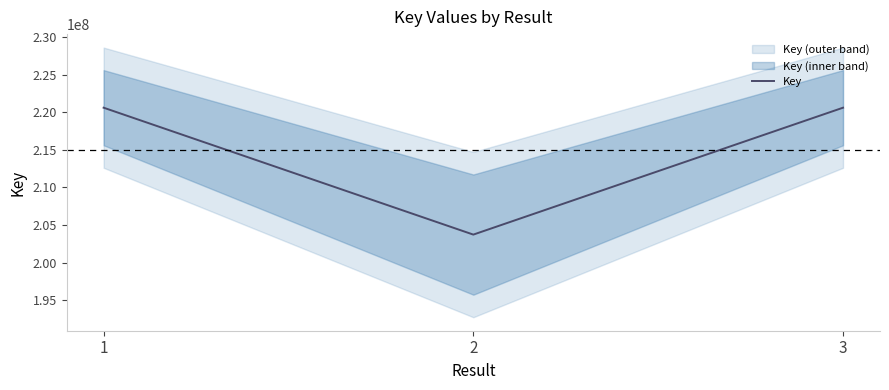

What is the value of the 1st point from the left?

220619565